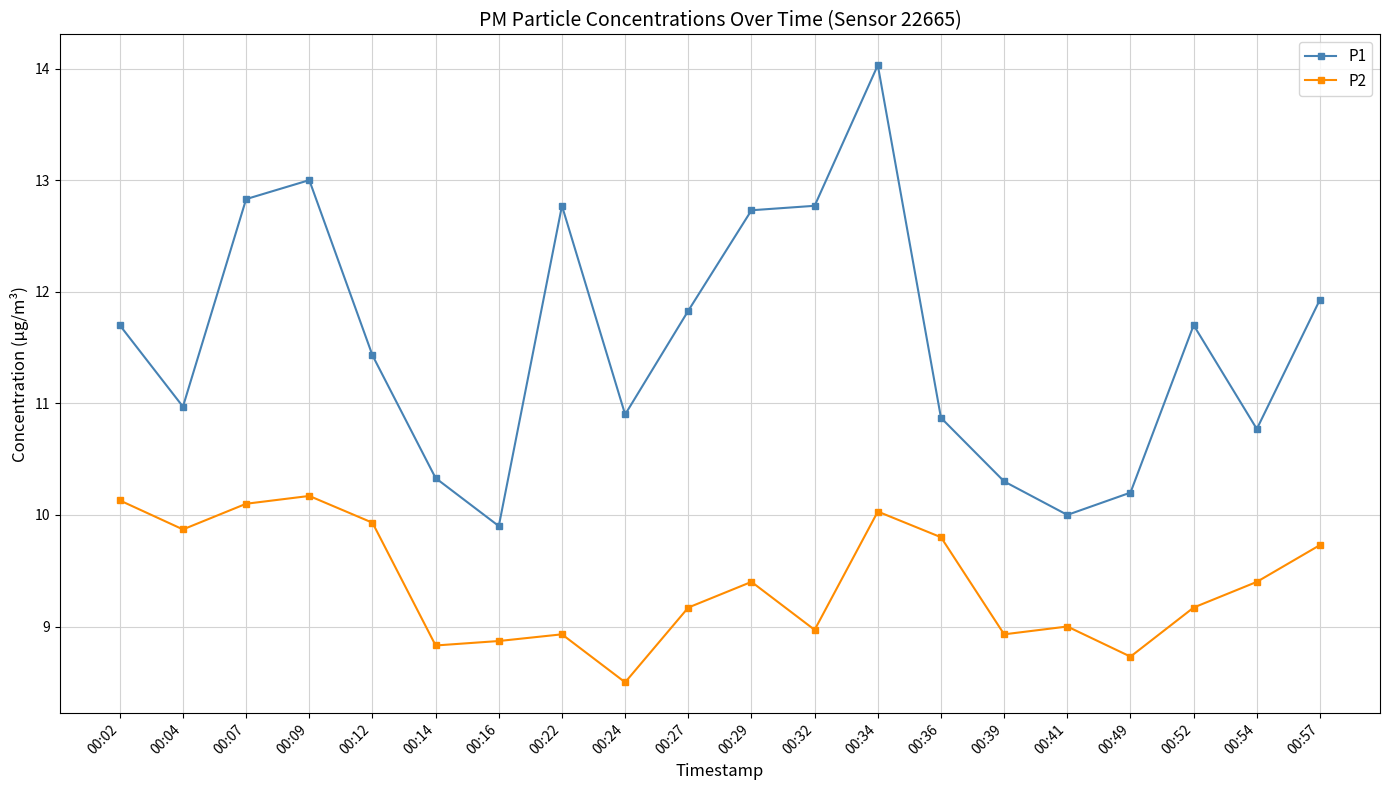

At 00:12, list the series in order from largest to smallest.

P1, P2